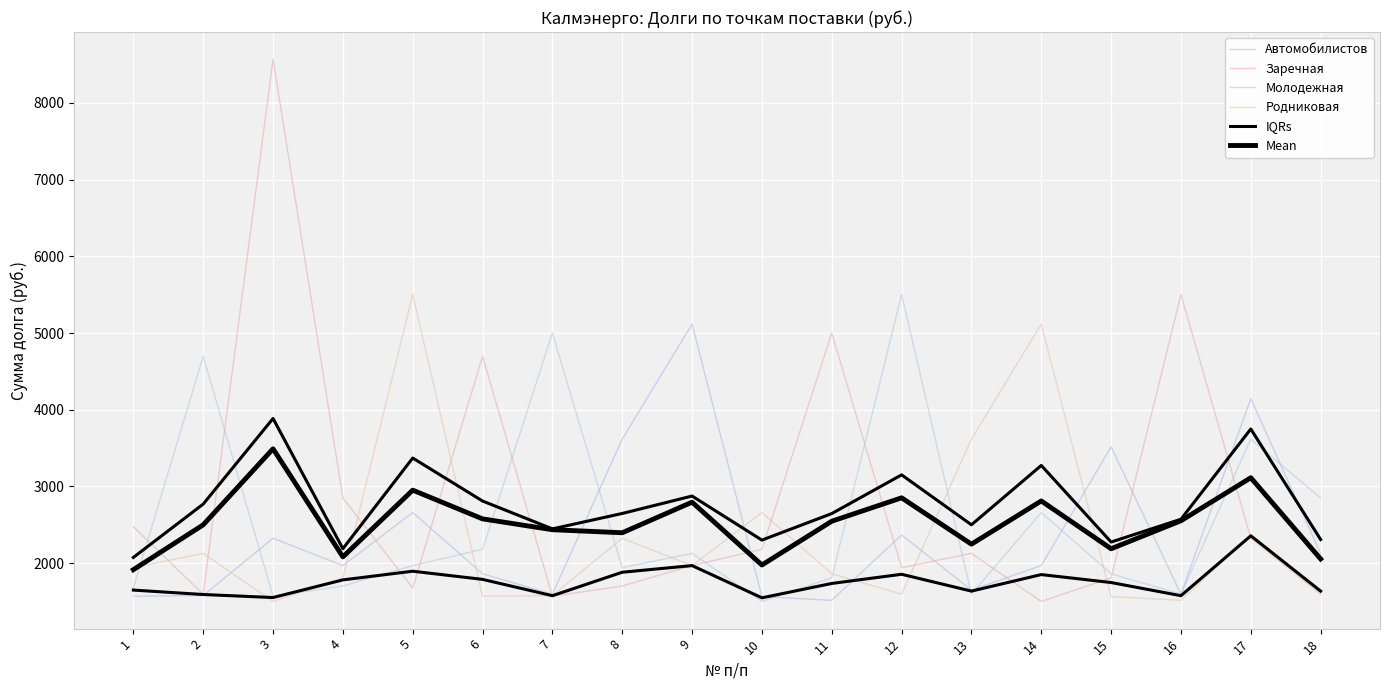

The value of Автомобилистов at 15 is 1878.8. True or false?

False